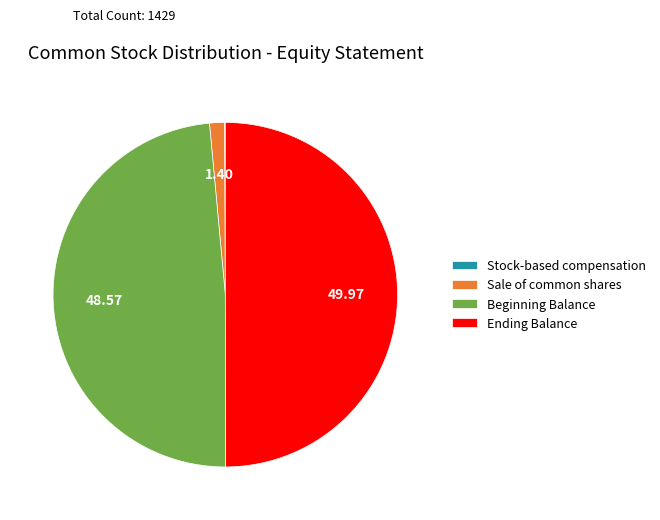

Does Beginning Balance account for over 50% of the chart?

No